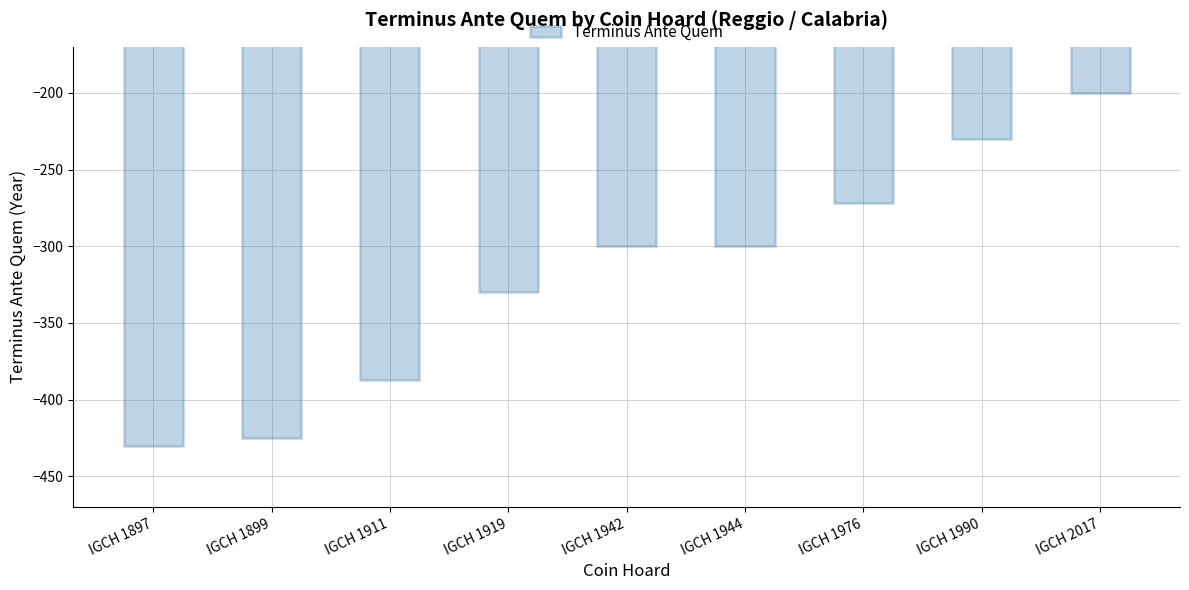

What is the greatest value displayed?

-200